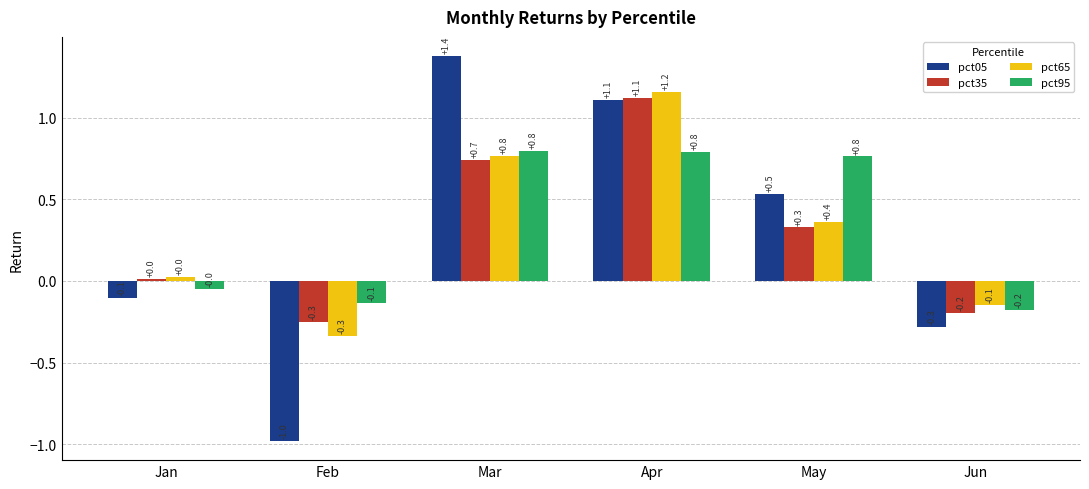

At which label does pct05 first exceed 0?

Mar